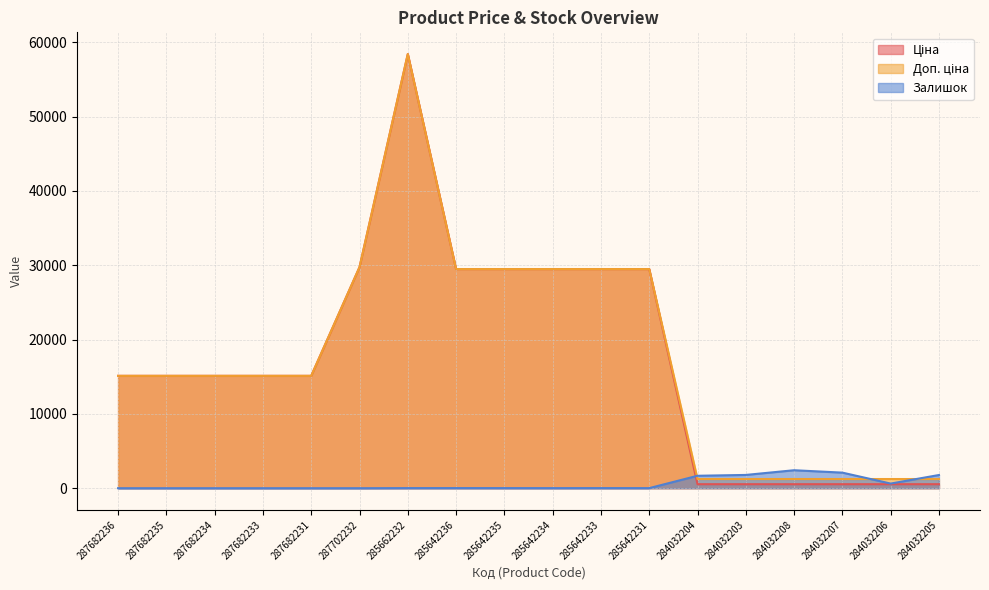

What is the highest value of the Доп. ціна series?

58426.5